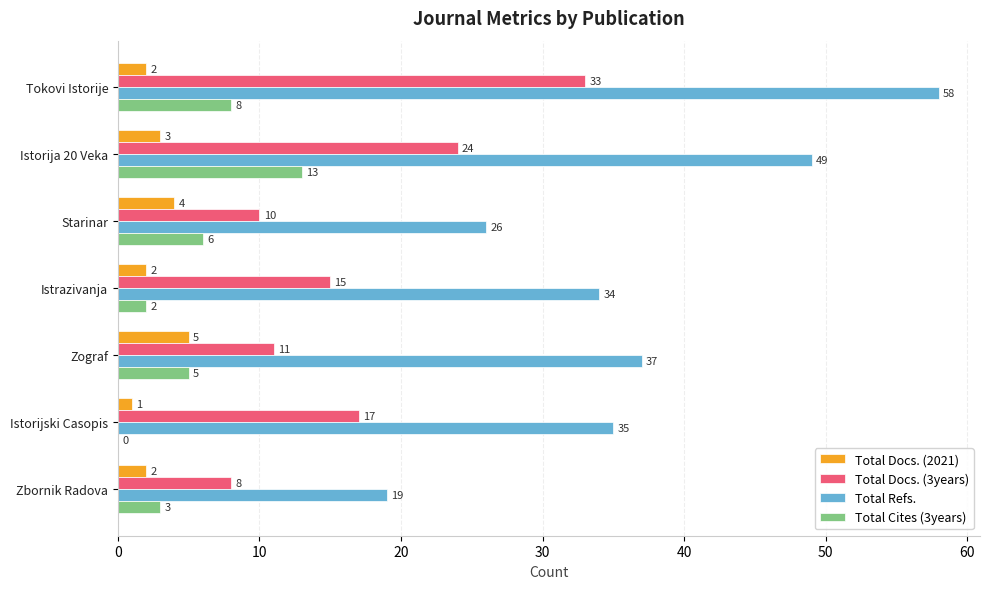

What is the maximum value for Total Docs. (2021)?

5